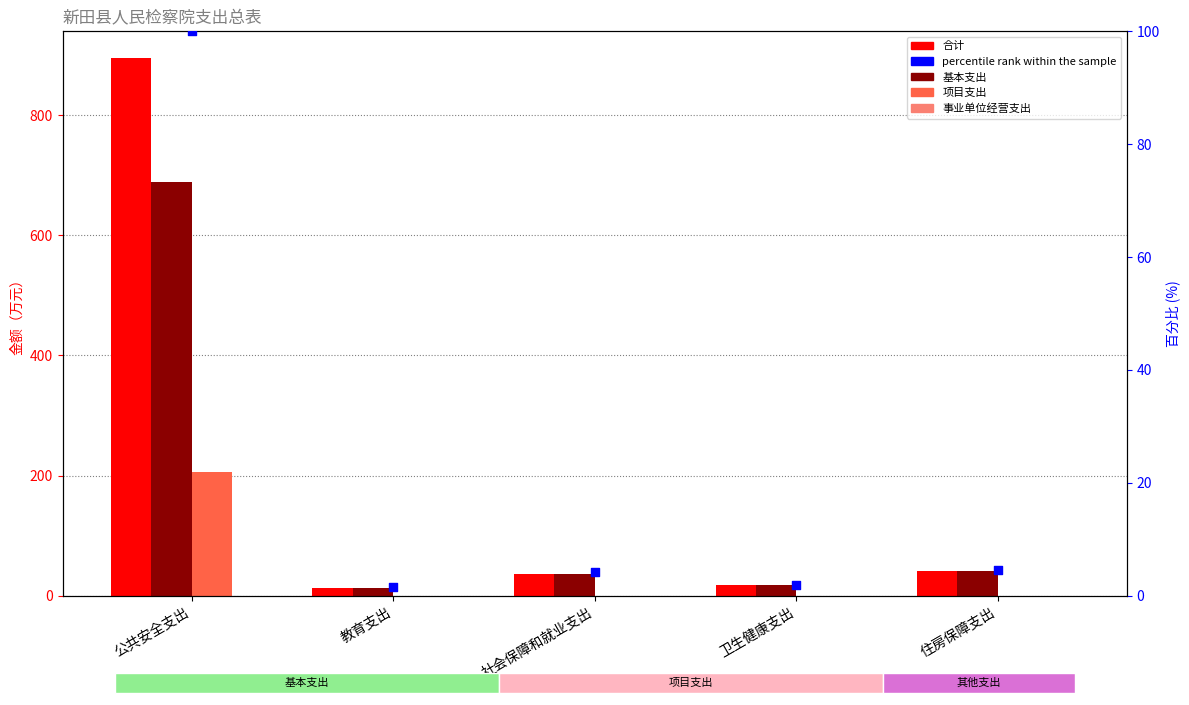

Which series has the widest spread of Y values?

合计